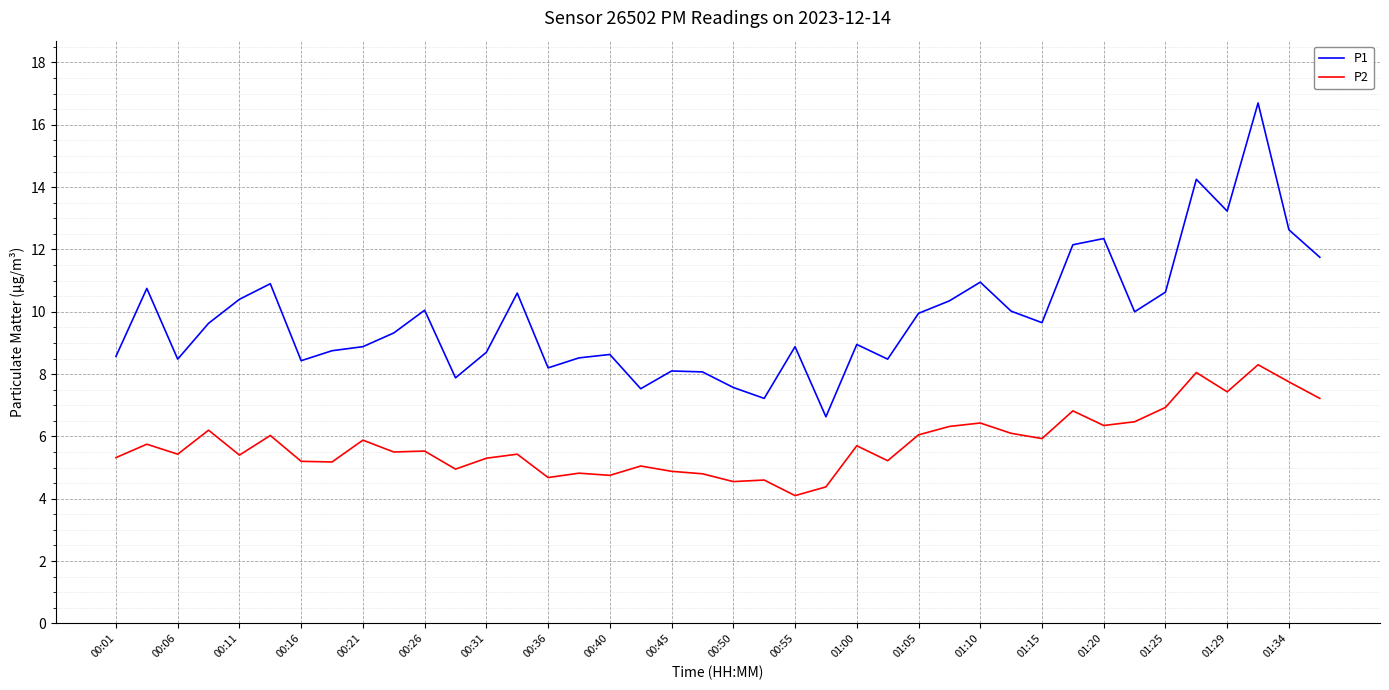

What position from the right is 00:36?

26